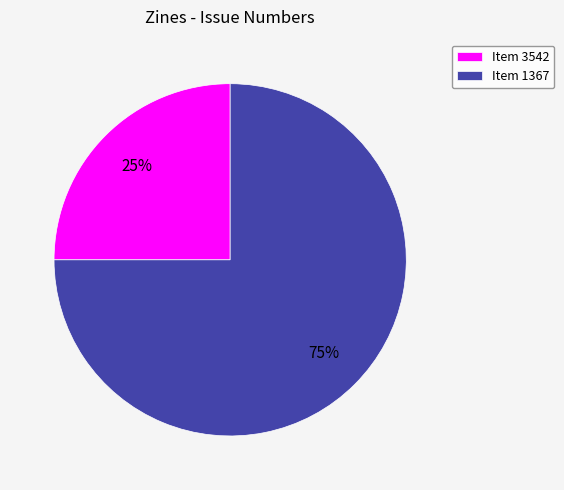

Rank the categories by value from highest to lowest.

Item 1367, Item 3542